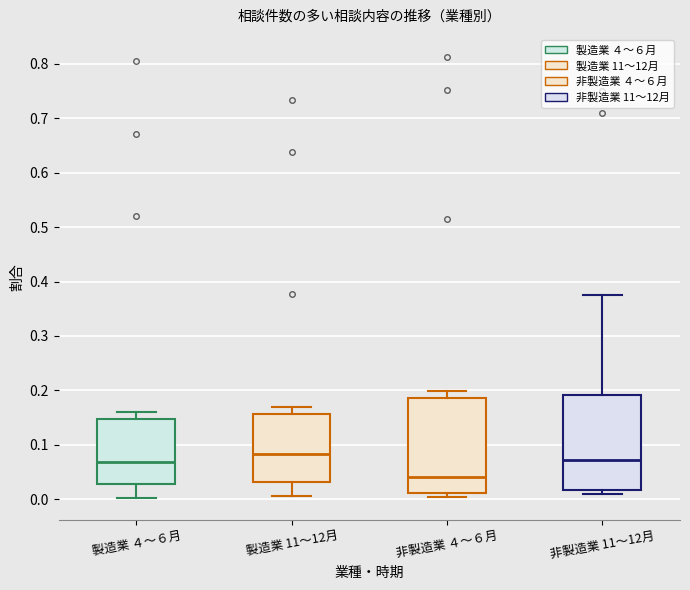

Where does the median line of the box for 非製造業 ４～６月 sit on the y-axis? The values are not printed on the chart, so give them approximately, as read against the axis.

0.04